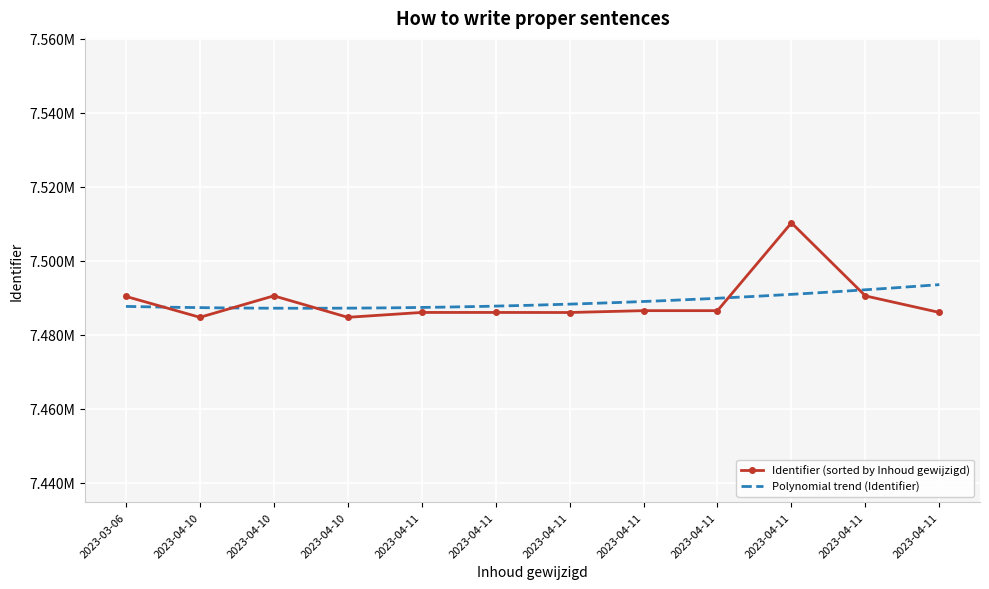

List the labels in order of value, smallest first.

2023-04-10, 2023-04-10, 2023-04-11, 2023-04-11, 2023-04-11, 2023-04-11, 2023-04-11, 2023-04-11, 2023-03-06, 2023-04-11, 2023-04-10, 2023-04-11